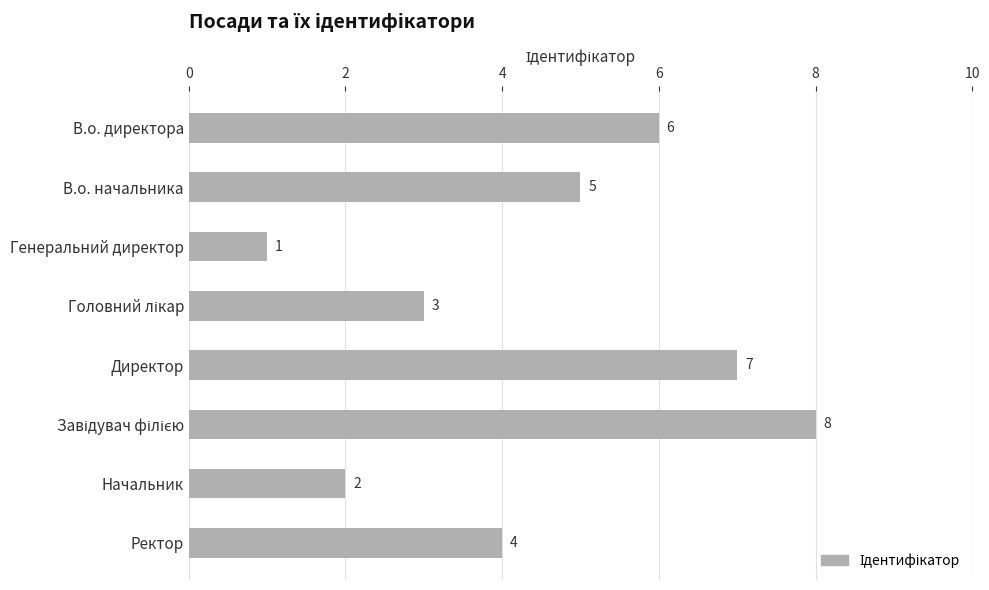

What is the difference between the maximum and minimum values?

7